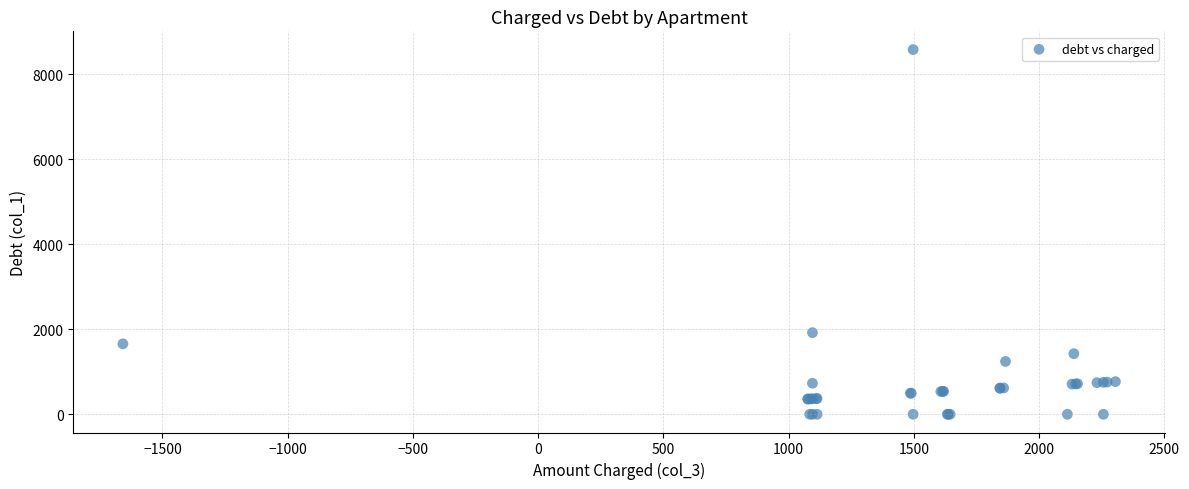

What Y value in the scatter plot is closest to 4291?

1920.1